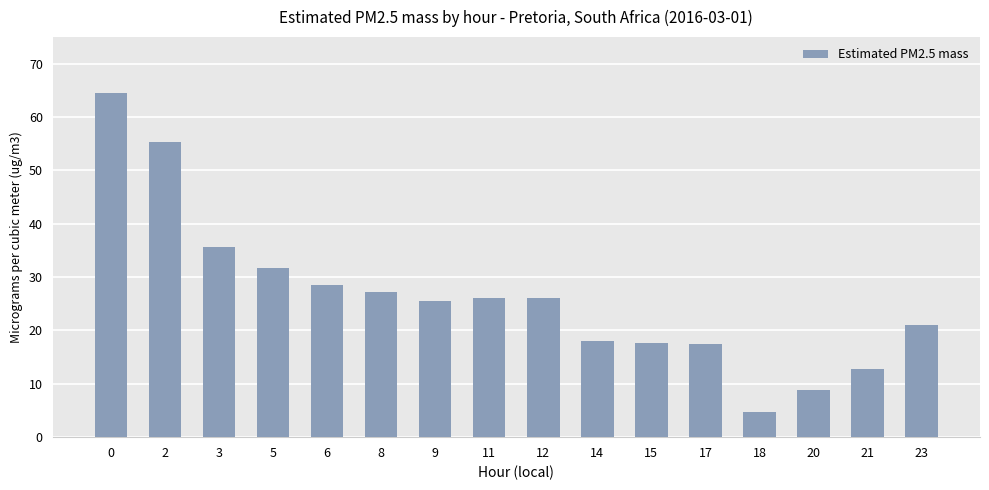

Approximately how many times larger is the value at 17 compared to 8?

0.6